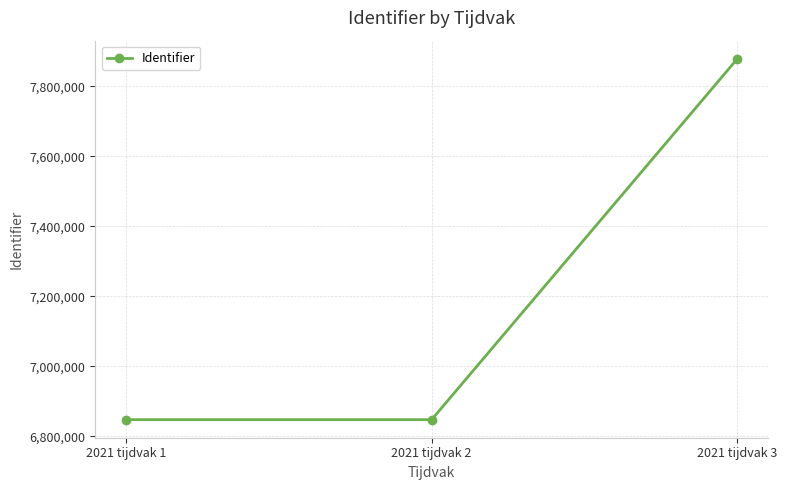

Is this an area chart (filled region under the line)?

No